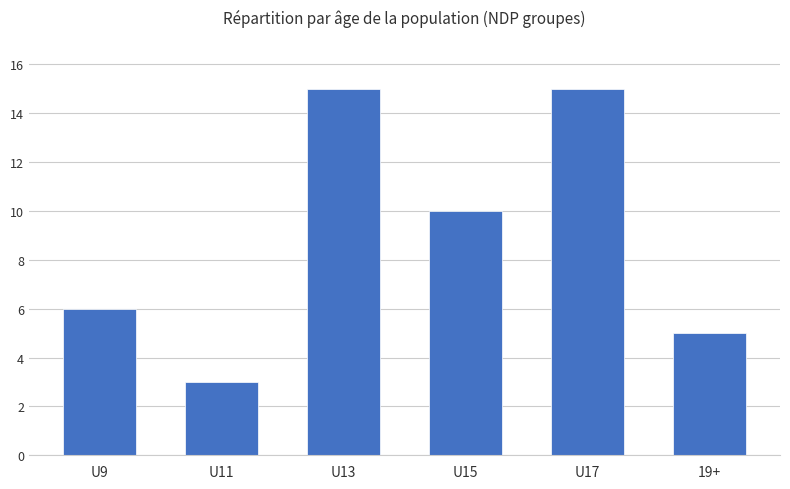

At which category does the chart reach its minimum across all series?

U11